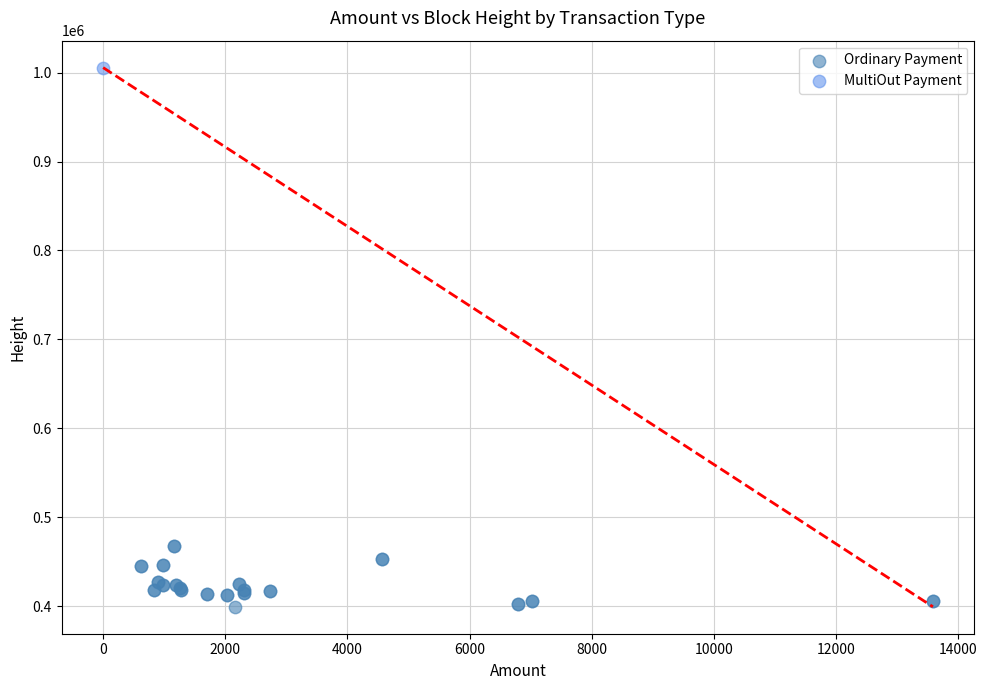

What are all the series names shown in the legend?

Ordinary Payment, MultiOut Payment